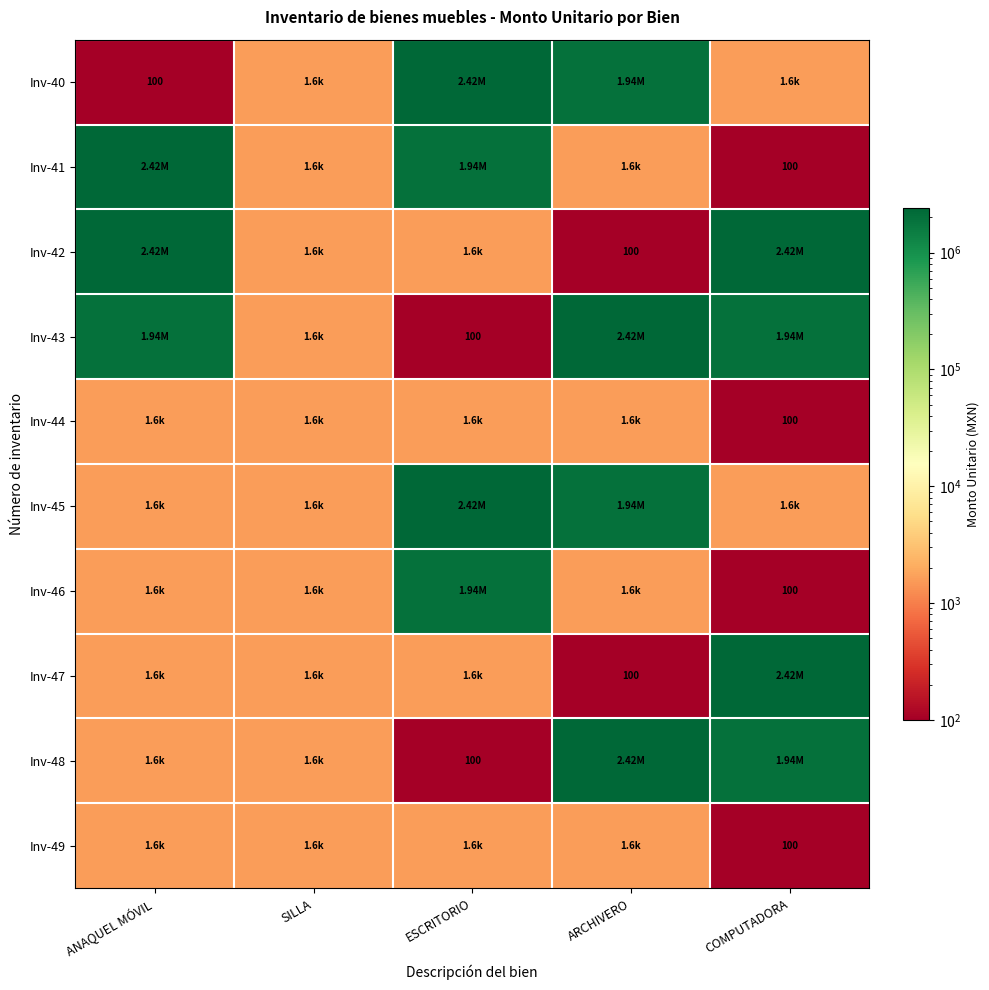

What is the spread (max minus min) of values at COMPUTADORA?

2415772.4